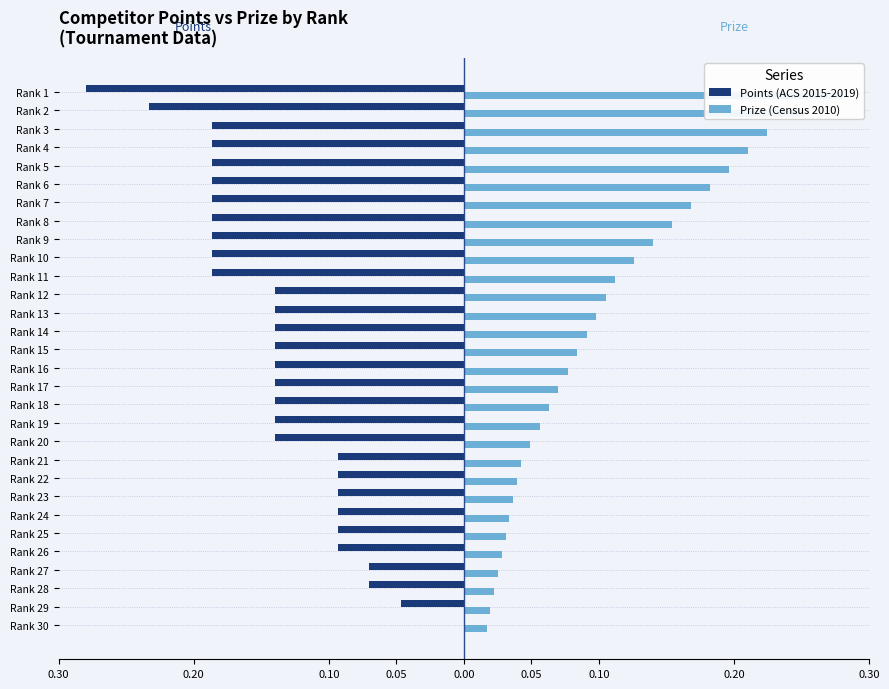

True or false: Points (ACS 2015-2019) has a value of -0.1 at Rank 22.

True